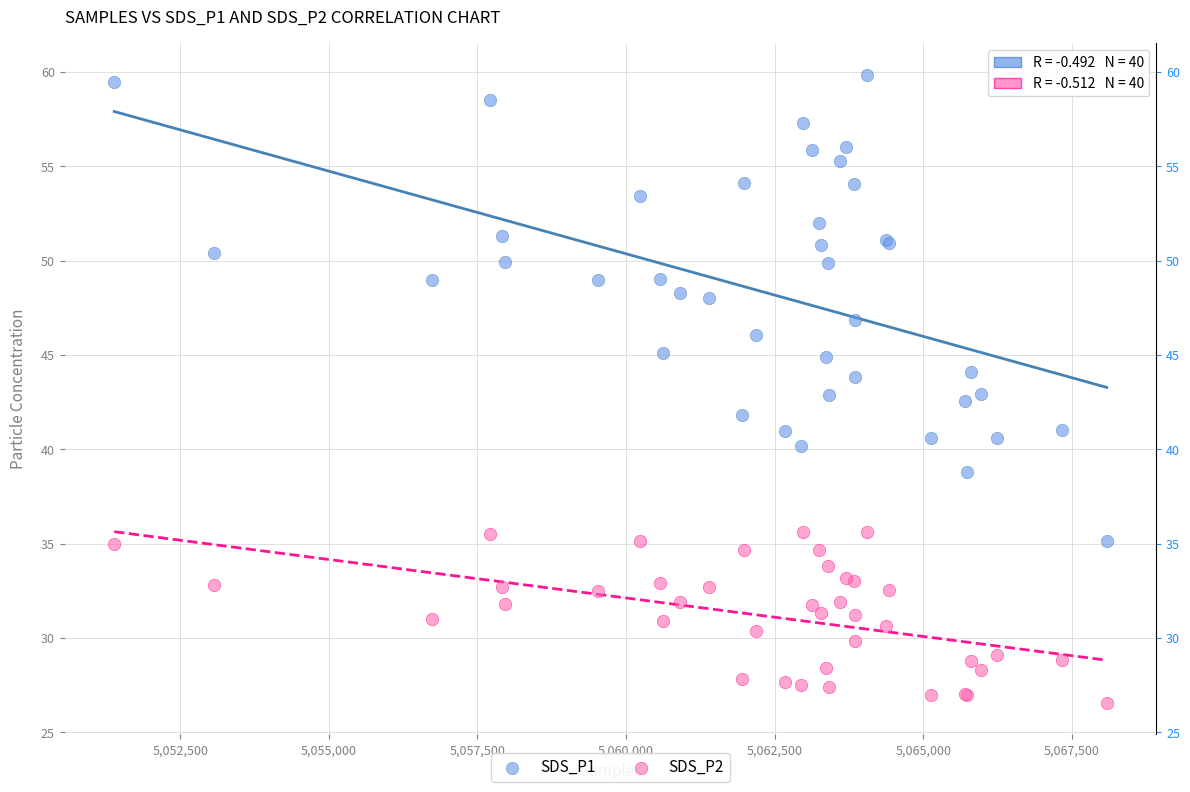

What is the X range (max minus min) for the scatter plot?

16691.0